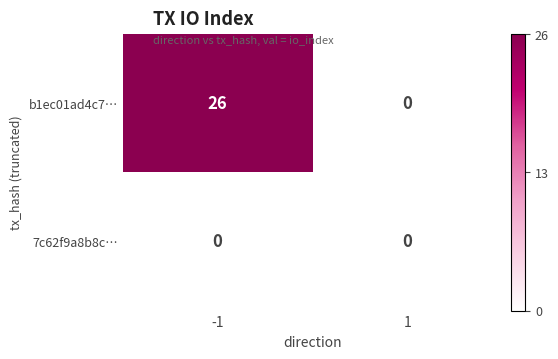

List the series in order of their overall mean, highest first.

b1ec01ad4c7…, 7c62f9a8b8c…